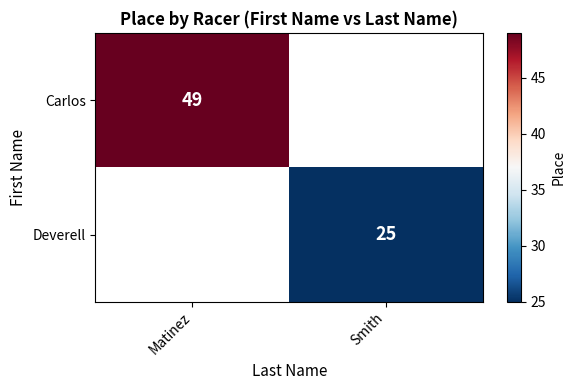

Is it true that Carlos equals 49 at Matinez?

True